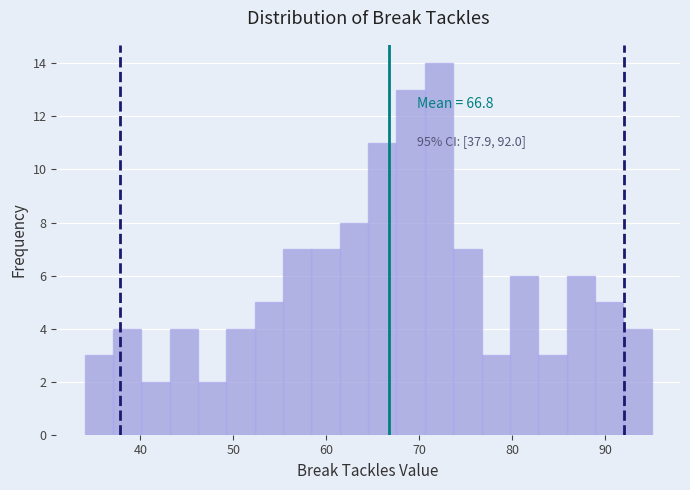

Around what value on the x-axis is the tallest bar? Give the approximate position of its centre, as read against the axis.

72